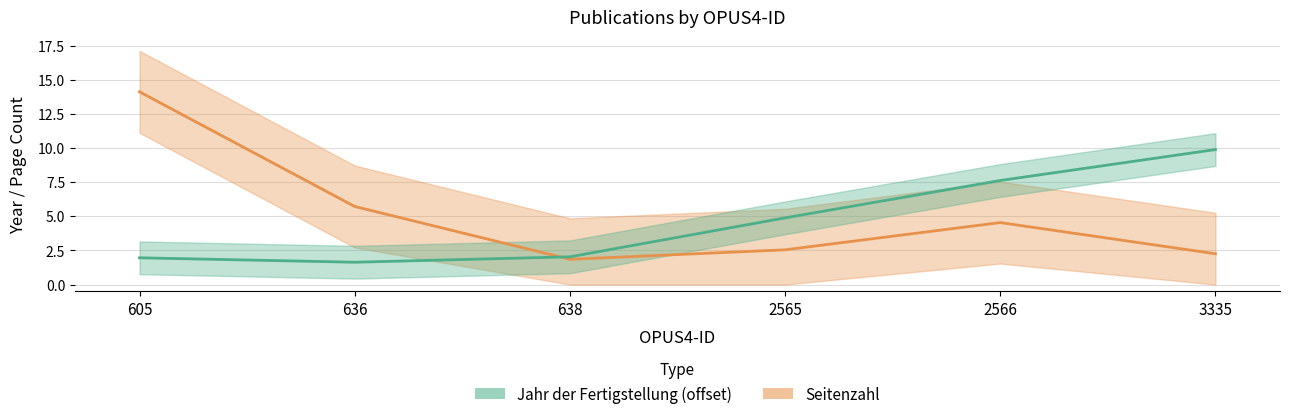

Reading left to right, extract all data points from this chart.

Seitenzahl: 14.1	5.7	1.8	2.5	4.5	2.3
Jahr der Fertigstellung (offset from min): 2.0	1.6	2.0	4.9	7.6	9.9